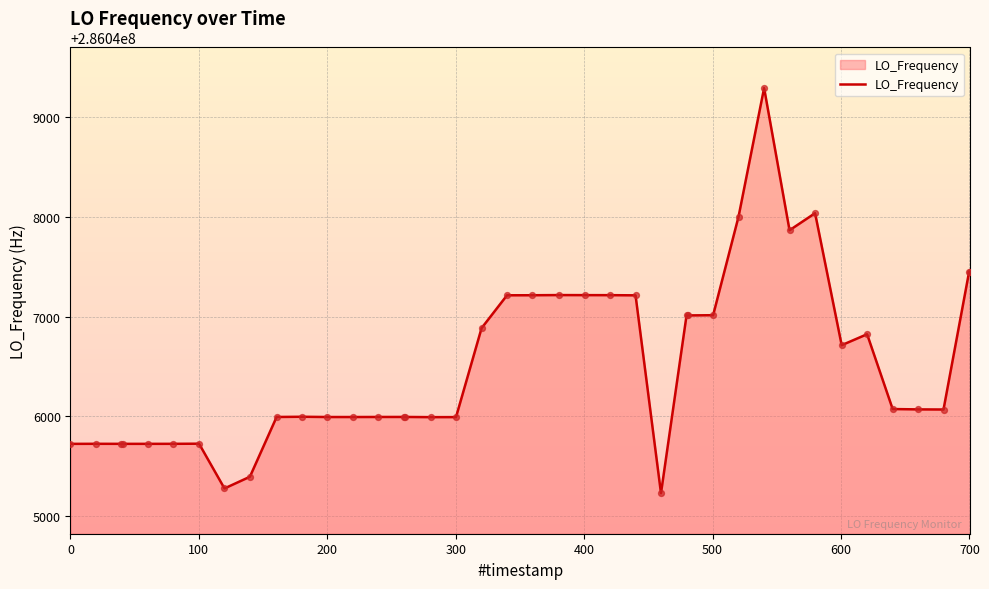

What is the greatest value displayed?

286049289.0